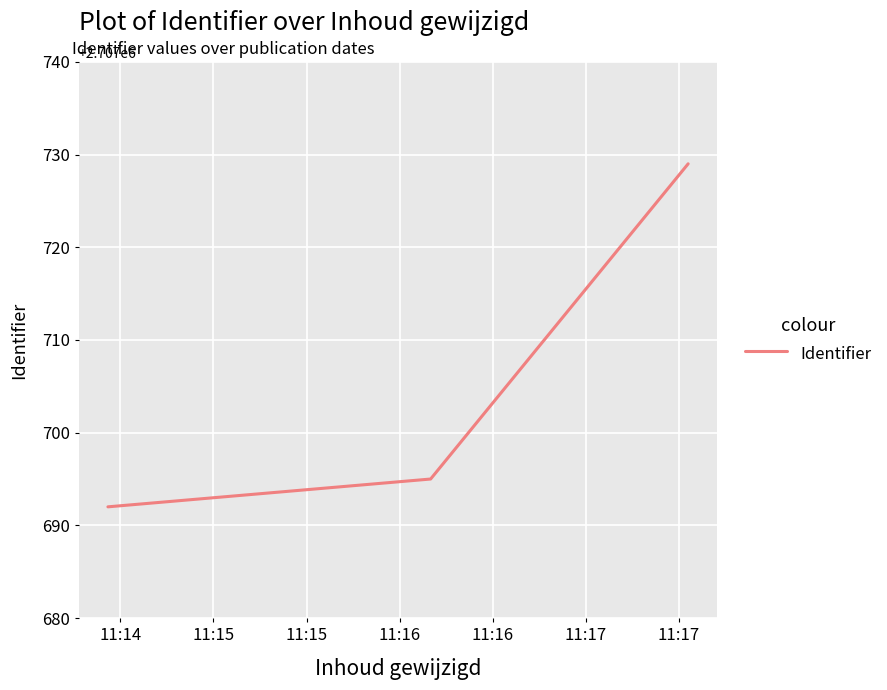

What is the difference between the second highest and minimum values?

3